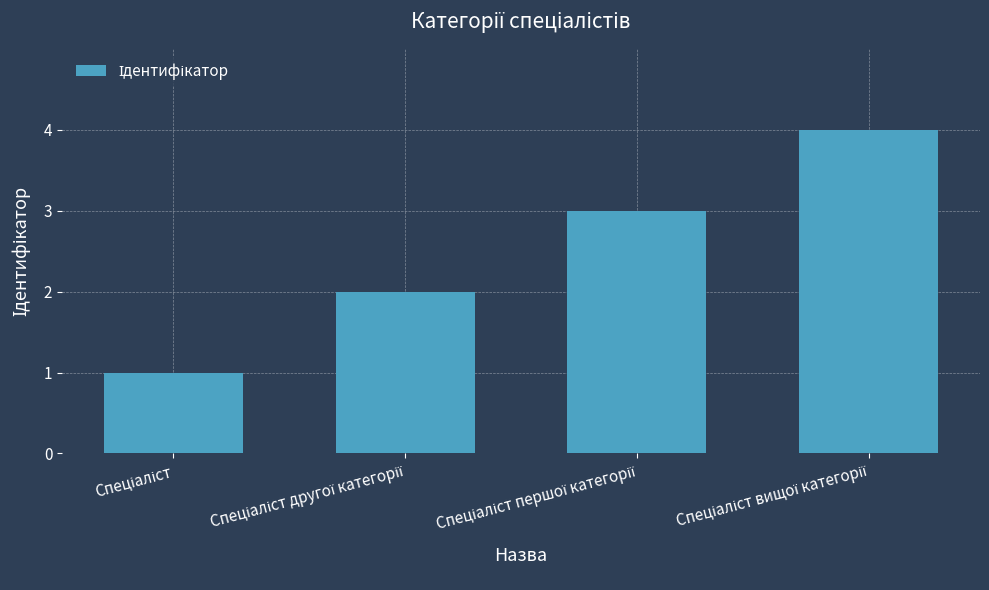

What is the smallest value displayed?

1